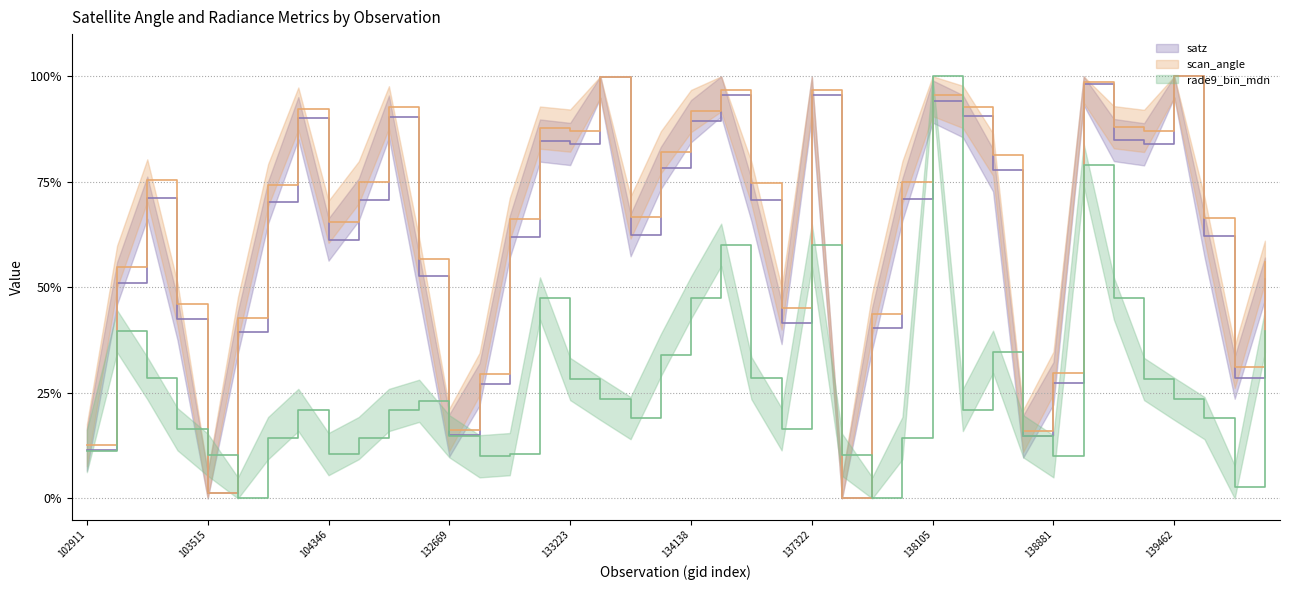

Rank the series by their maximum value, from lowest to highest.

satz, scan_angle, rade9_bin_mdn